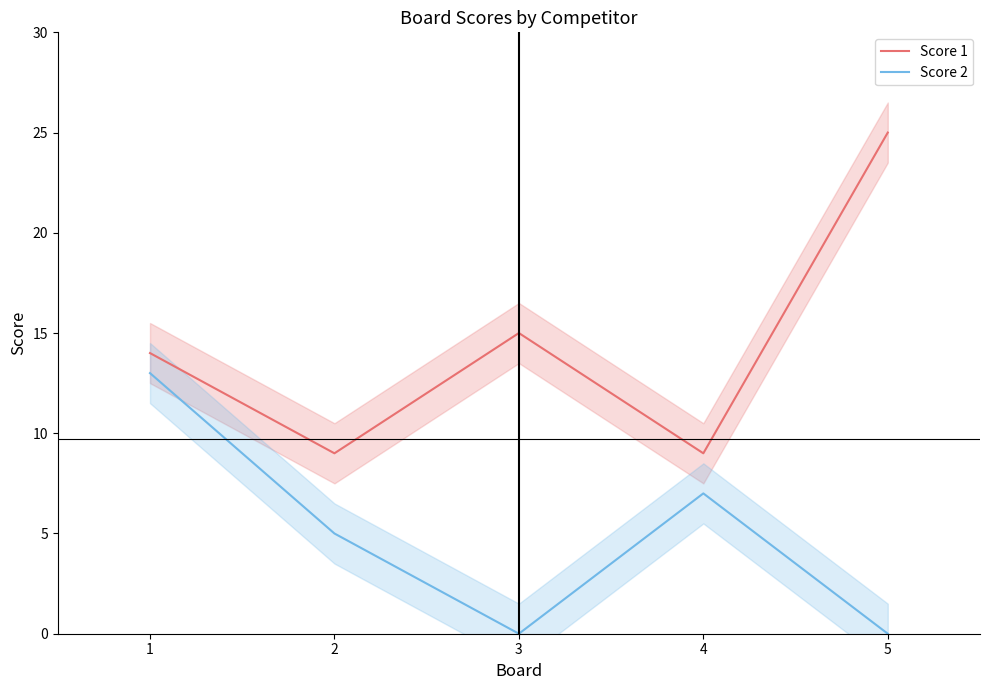

Reading left to right, what are all the values shown in this chart?

Score 1: 1=14	2=9	3=15	4=9	5=25
Score 2: 1=13	2=5	3=0	4=7	5=0